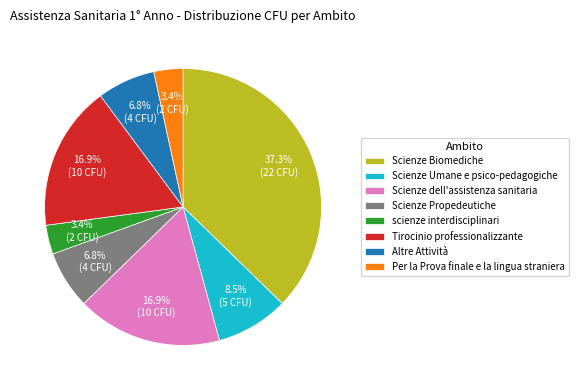

What is the largest slice in the pie chart?

Scienze Biomediche